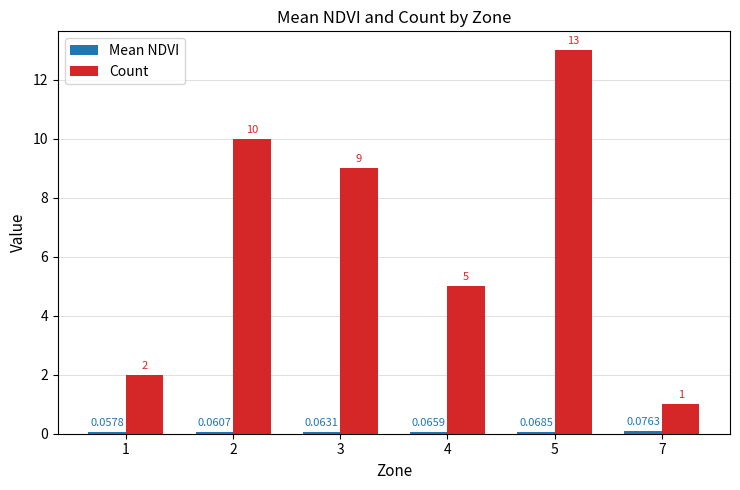

Does the chart contain stacked bars?

No